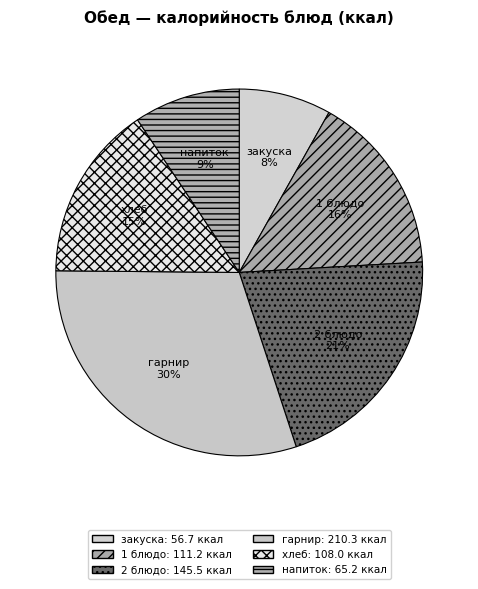

Which category has the biggest portion of the pie?

гарнир